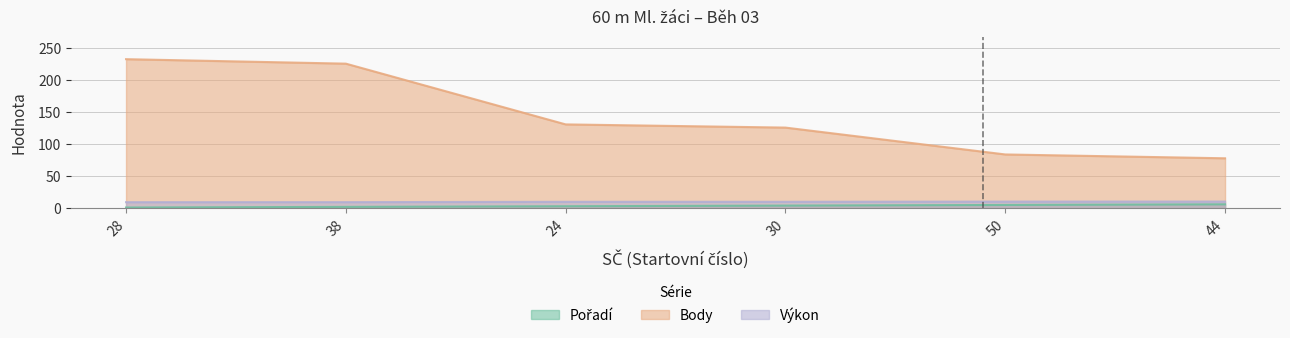

What are all the series names shown in the legend?

Pořadí, Body, Výkon